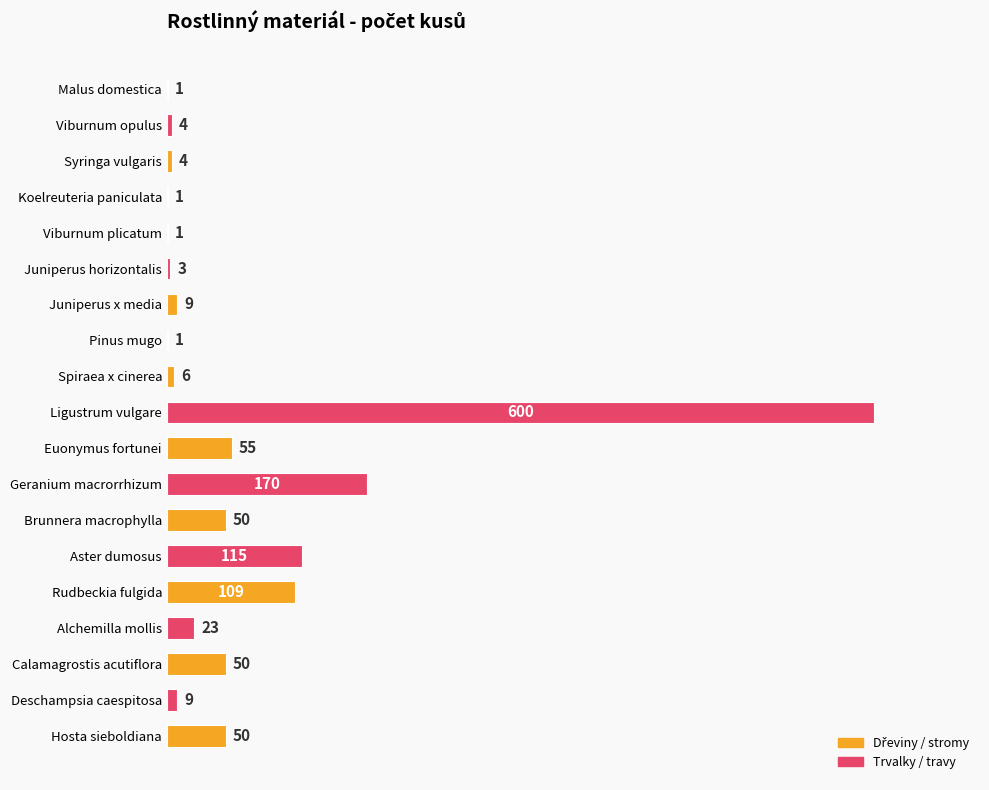

Which label corresponds to the largest value in the chart?

Ligustrum vulgare